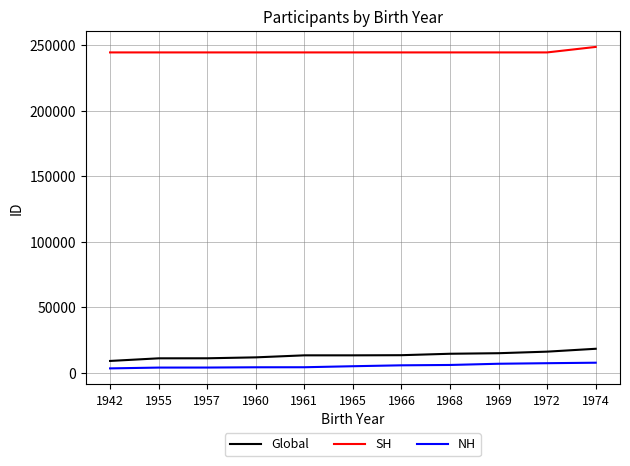

What value does the Global series have at 1972?

16242